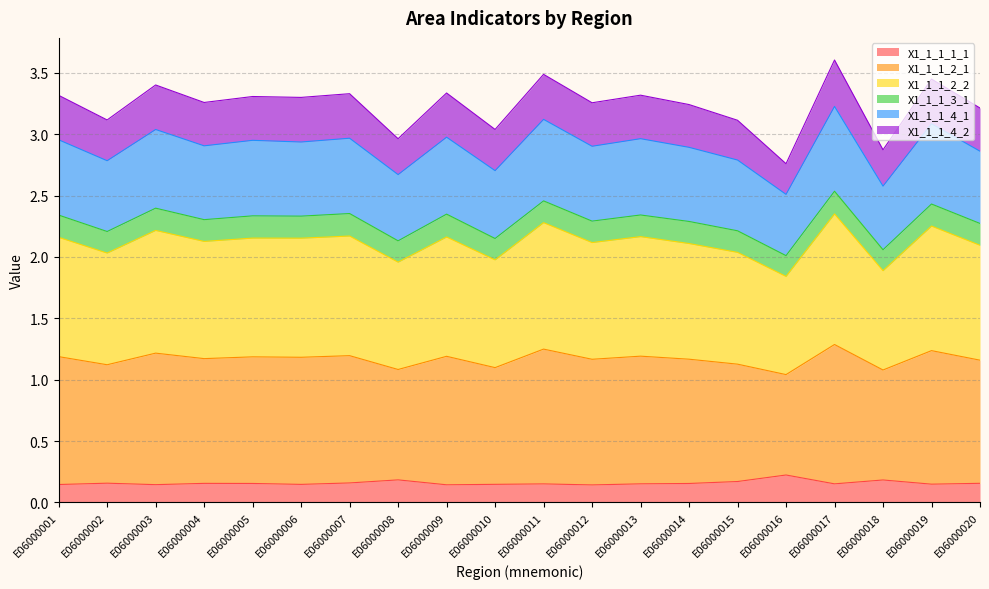

Which category has the highest value in the X1_1_1_2_2 series?

E06000017